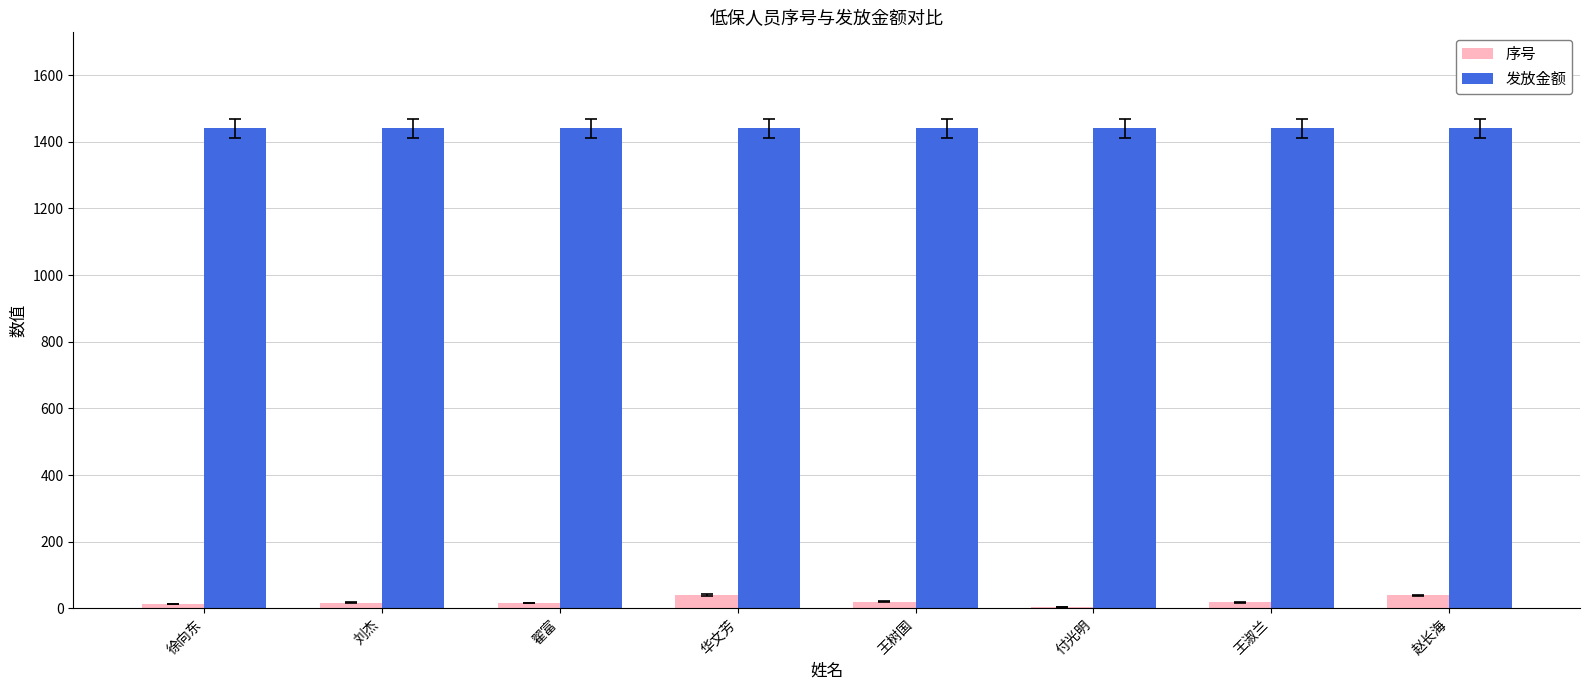

What is the sum of all 序号 values?

166